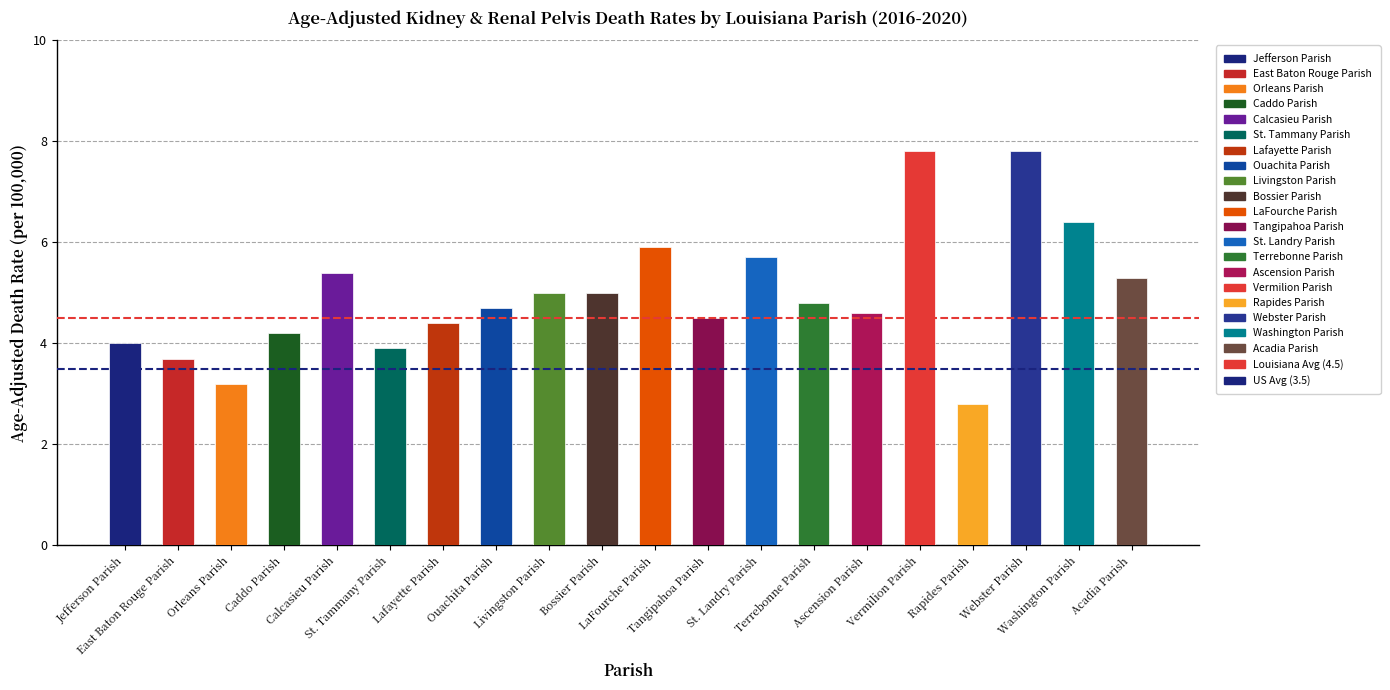

What is the difference between the second highest and minimum values?

5.0